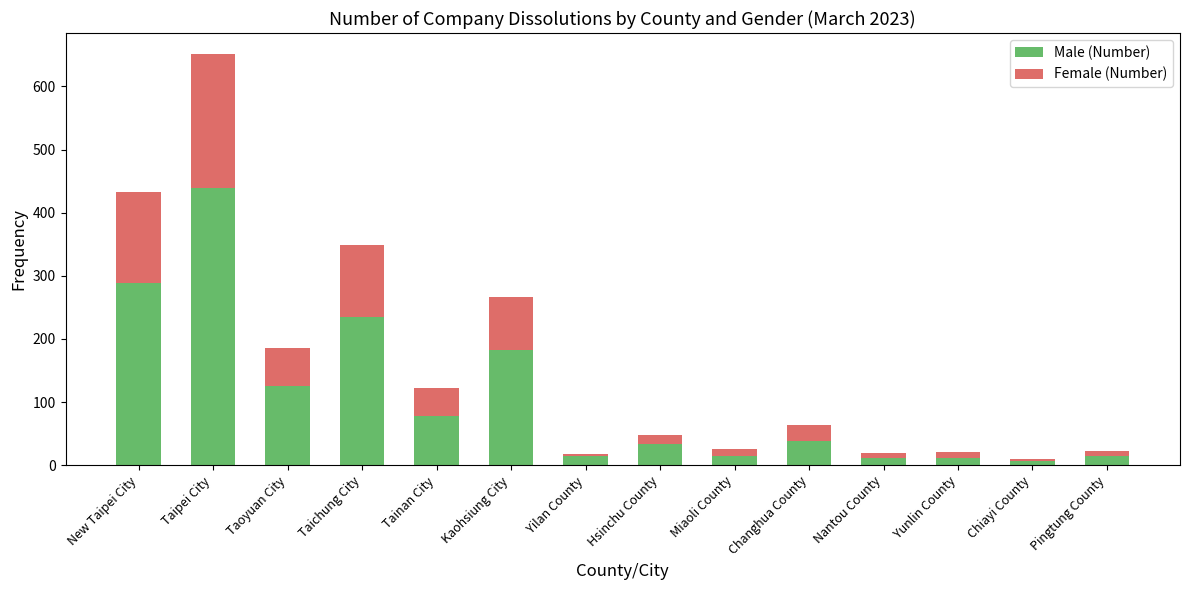

What is the difference between the maximum and minimum values in the Male (Number) series?

433